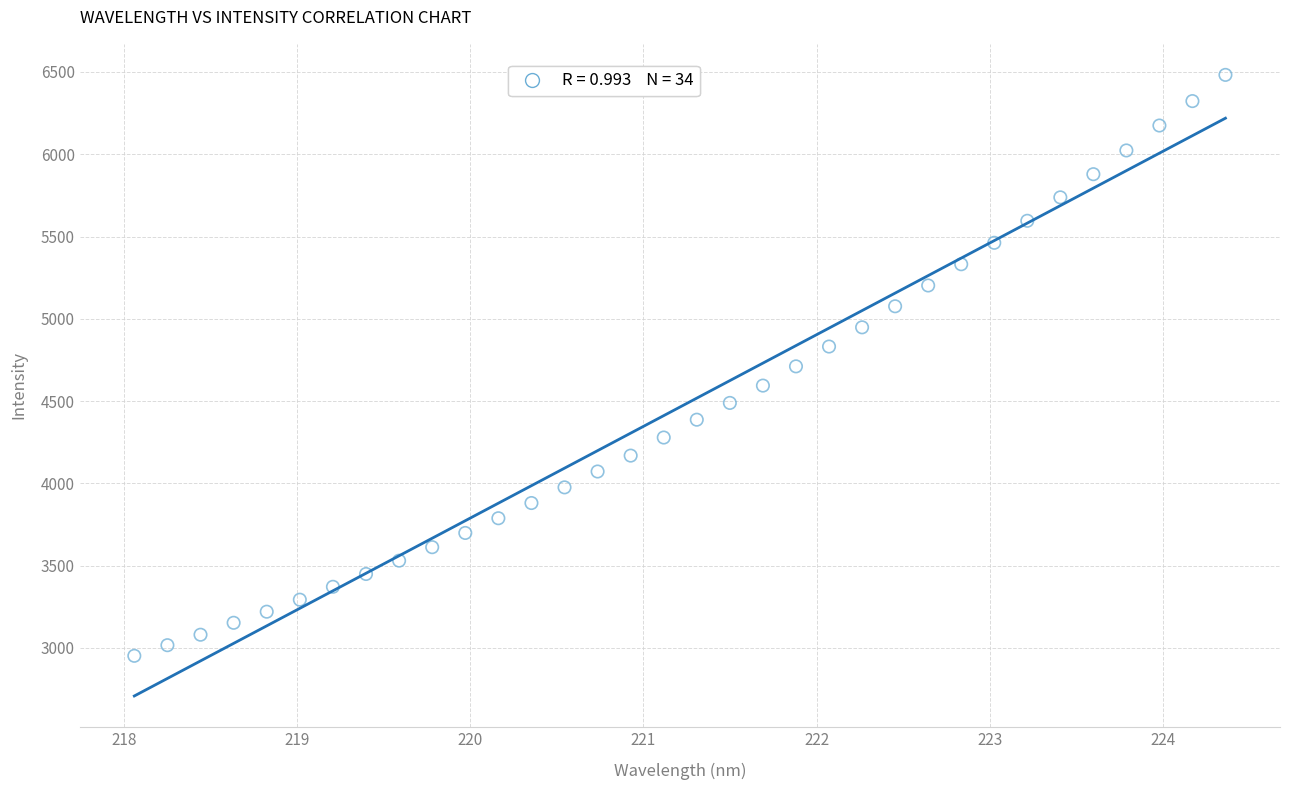

What is the range of X values (max minus min)?

6.3